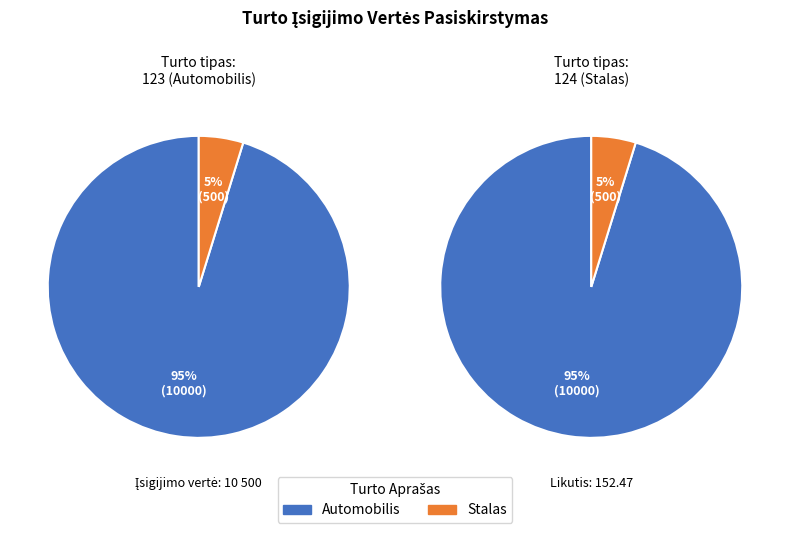

Does any single category account for the majority?

Yes